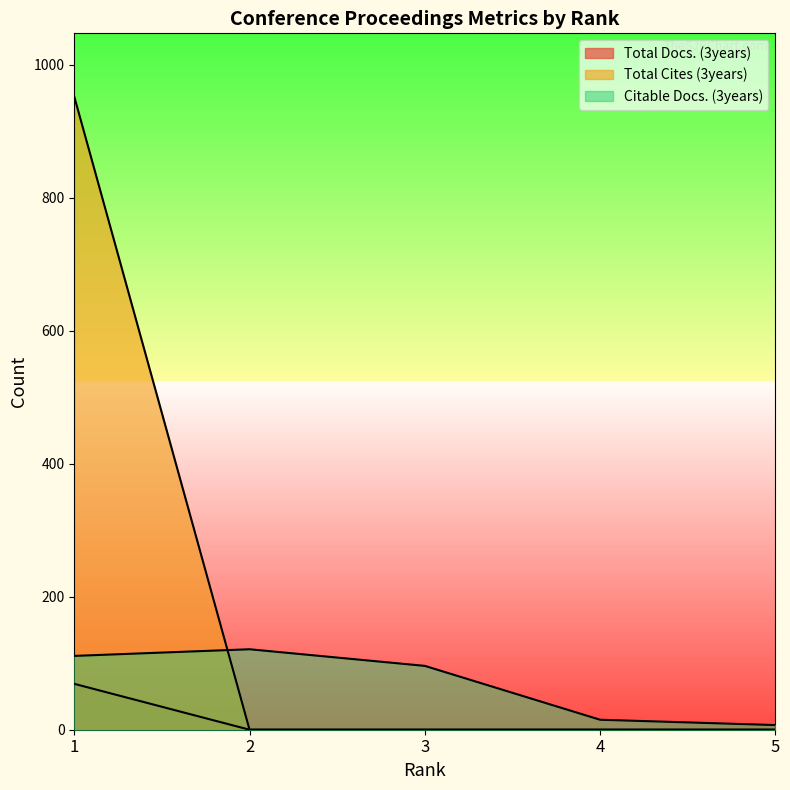

What is the average value of the Total Cites (3years) series?

190